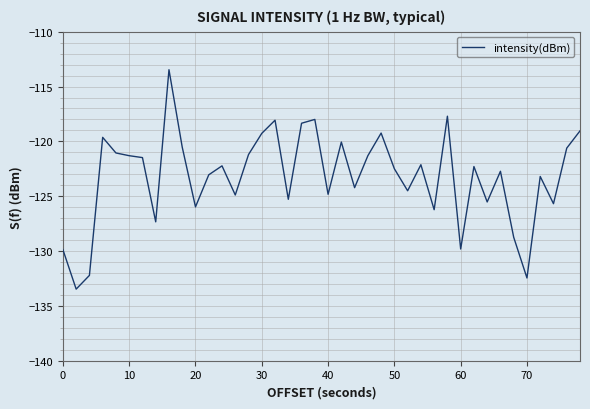

What is the difference between the maximum and minimum values?

20.0